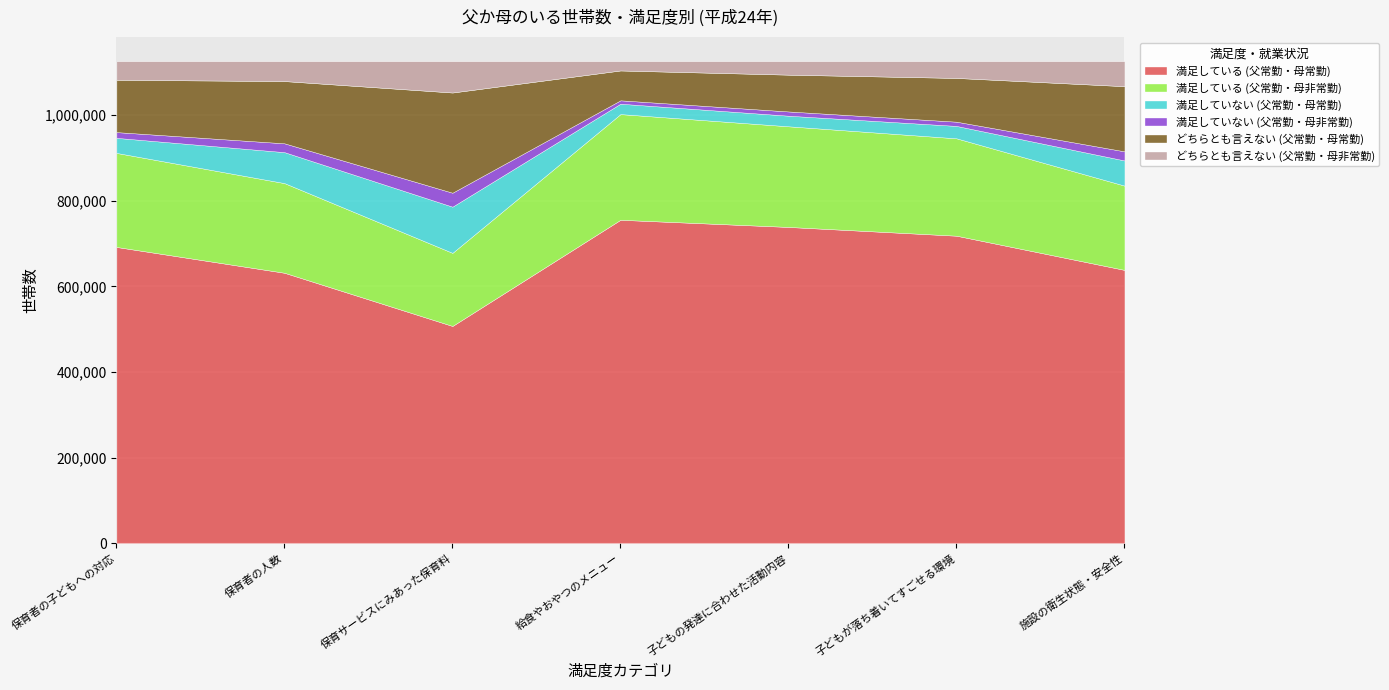

What is the sum of all 満足している (父常勤・母非常勤) values?

1506328